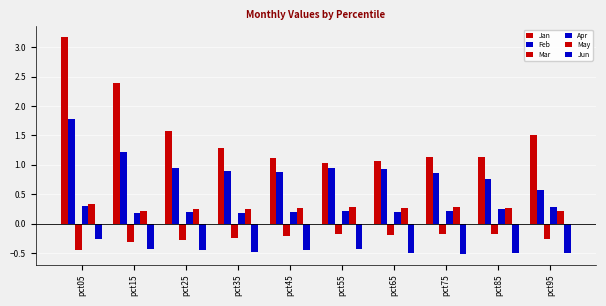

Does the chart contain any negative values?

Yes